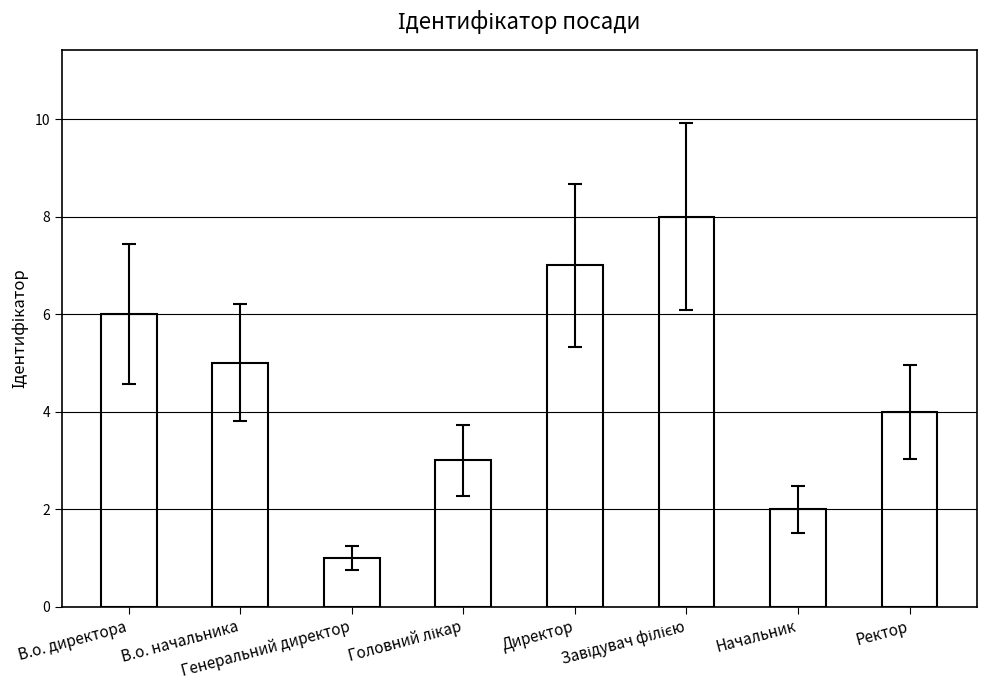

Are the bars grouped side by side (vs. stacked)?

No